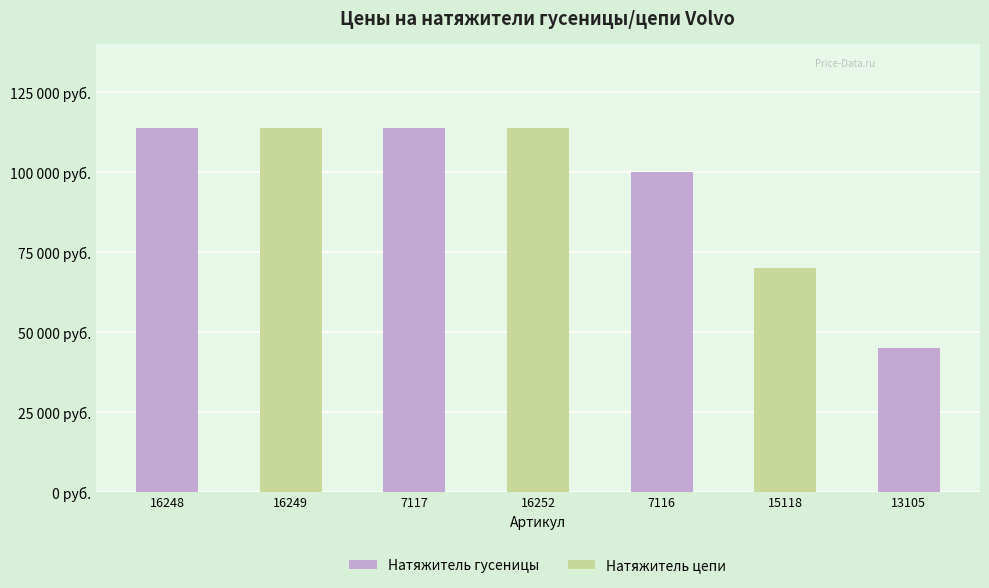

Between 16249 and 15118, which is larger?

16249